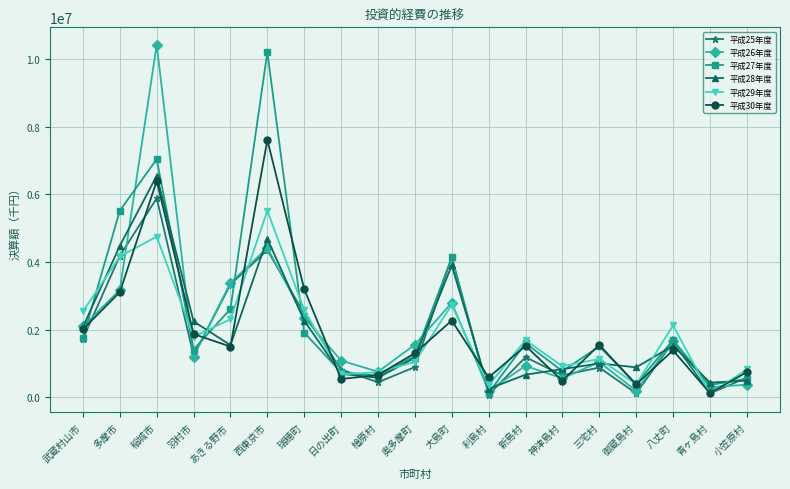

What is the spread (max minus min) of values at 利島村?

509043